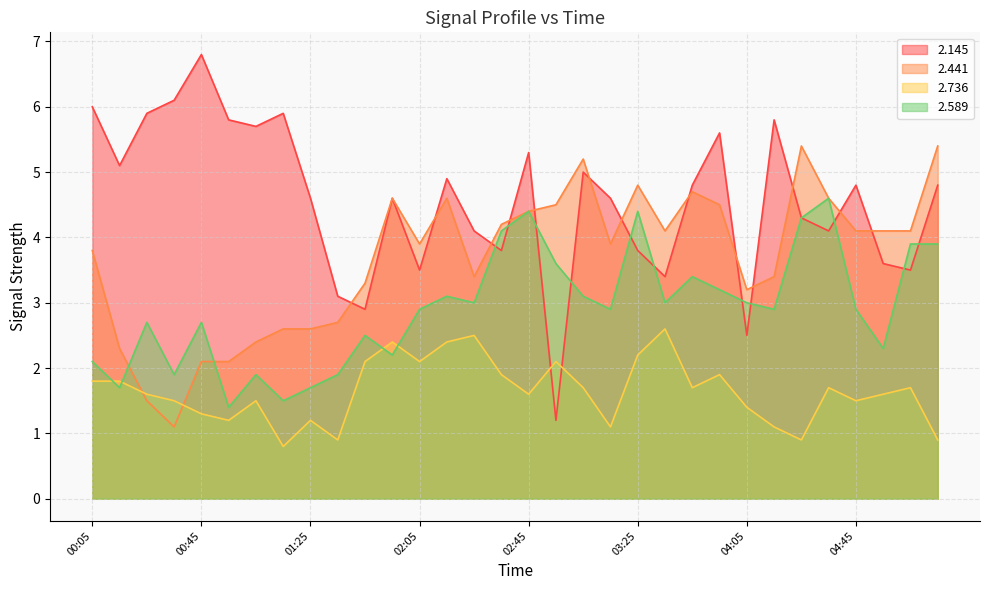

What is the sum of all 2.441 values?

117.6